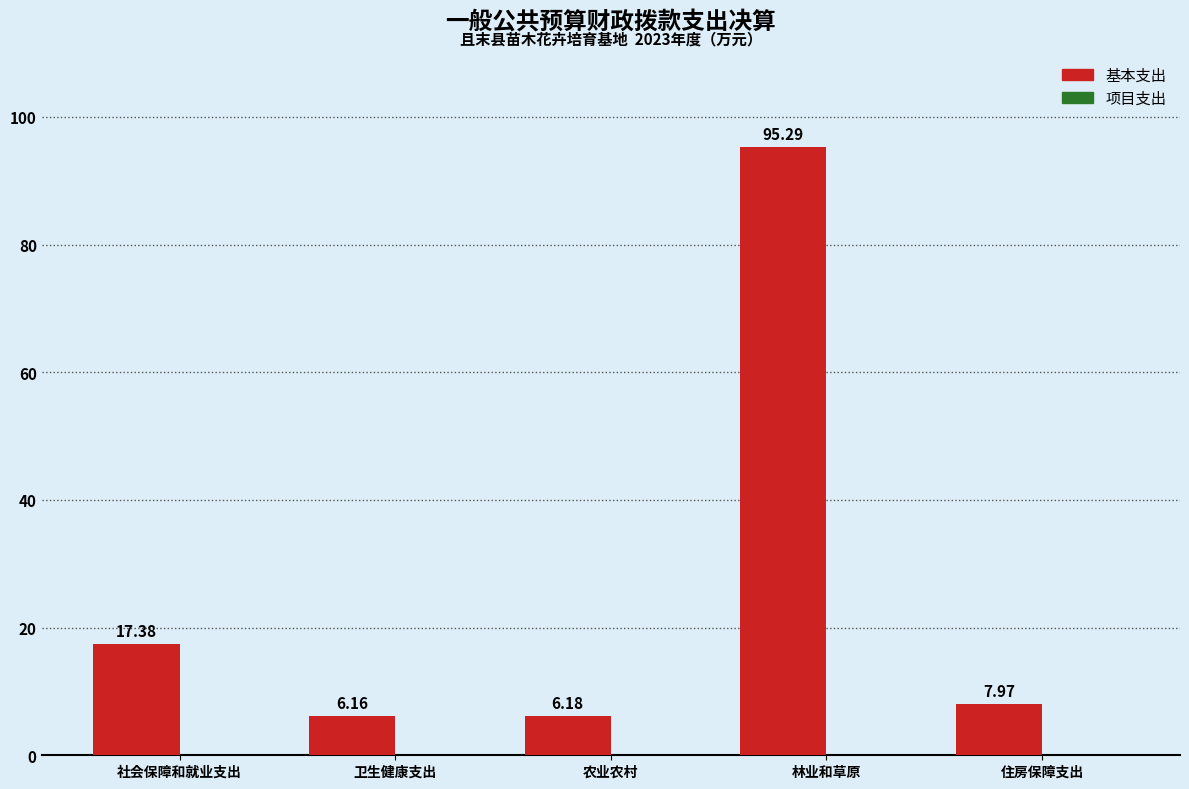

What is the sum of all values?

133.0